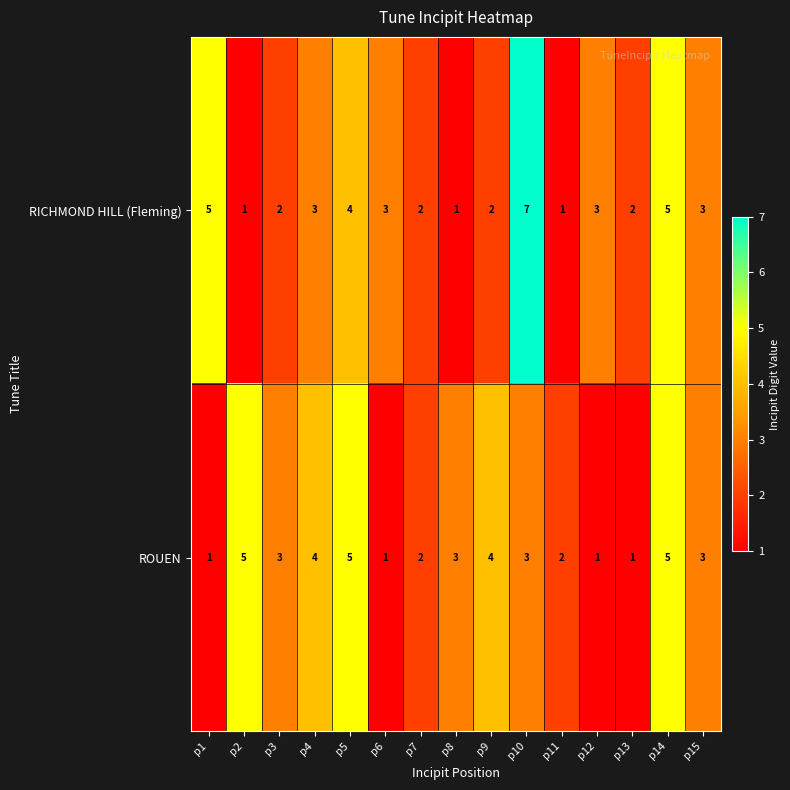

What is the sum of all ROUEN values?

43